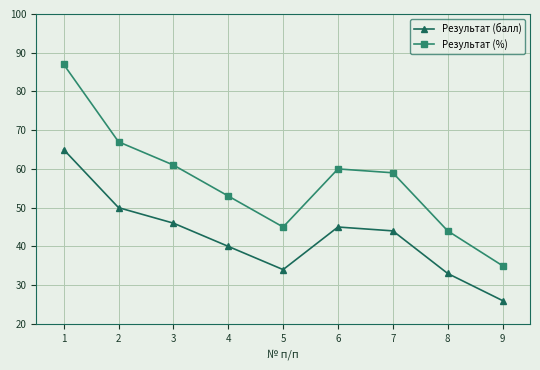

How many values in the Результат (%) series are below 59?

4